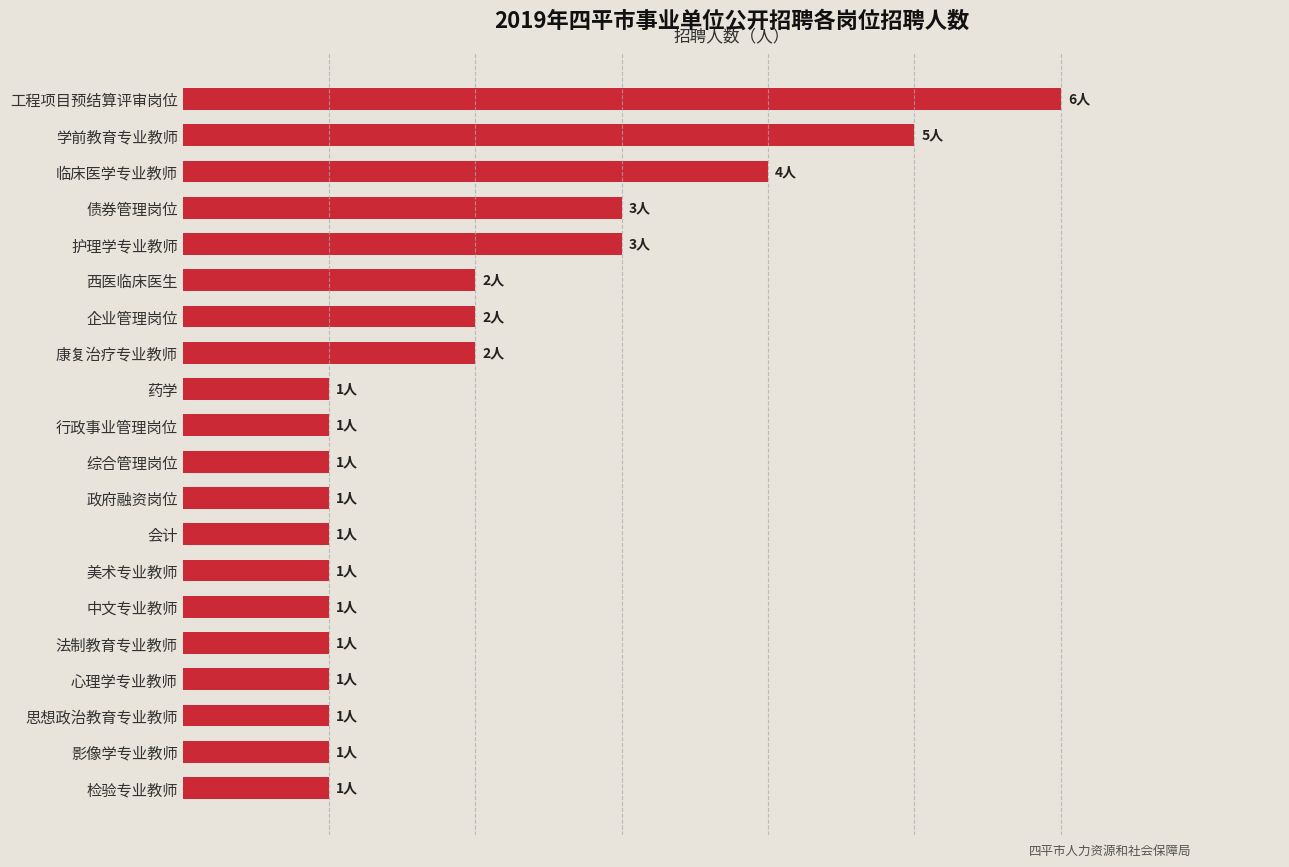

Does the chart contain any negative values?

No